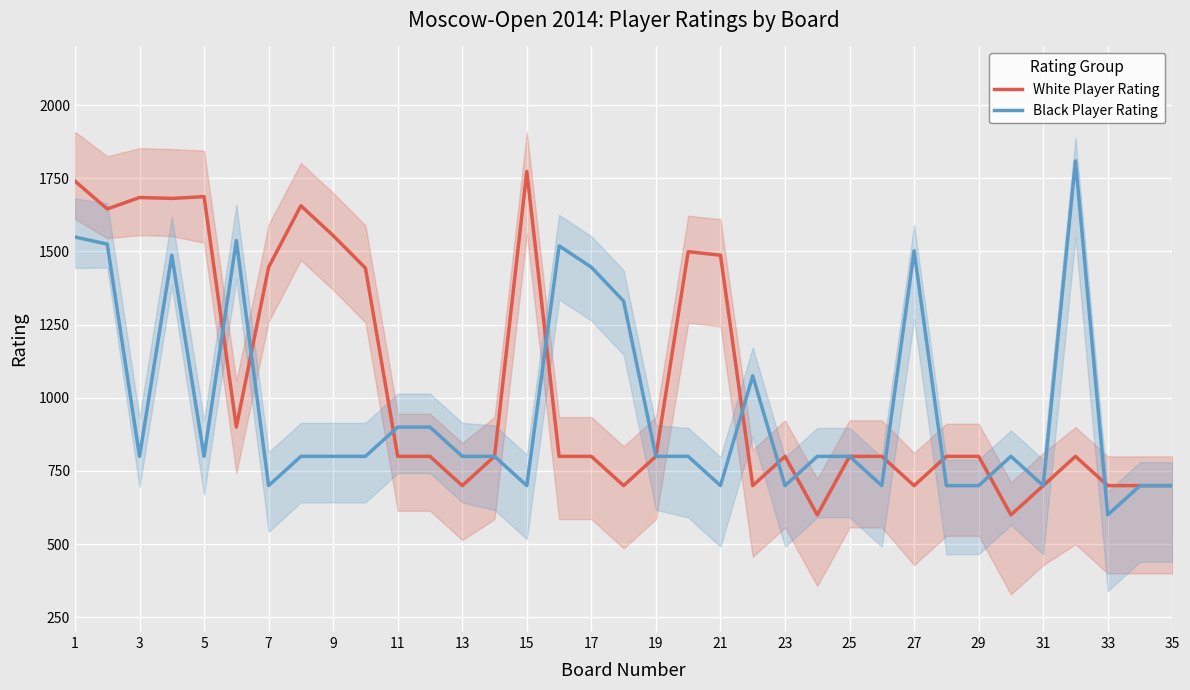

What is the difference between the maximum and second lowest values in the Black Player Rating series?

1109